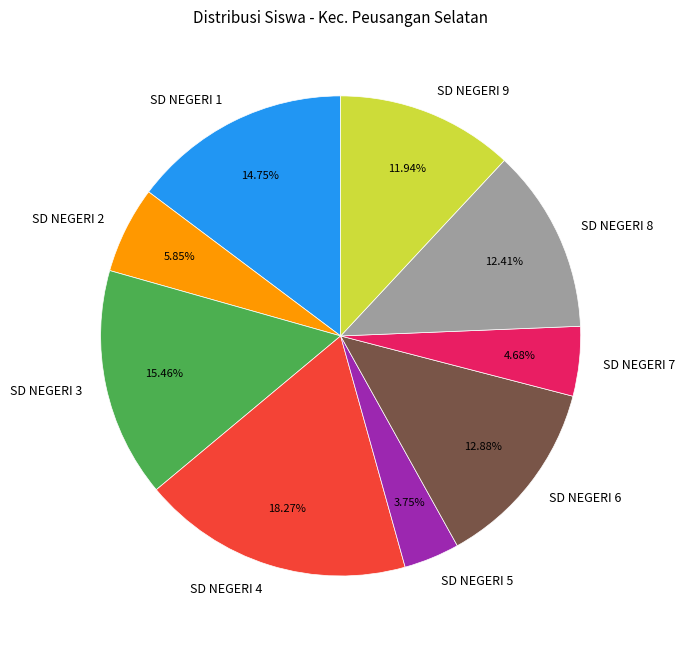

Combined, do SD NEGERI 7 and SD NEGERI 8 account for over 50%?

No